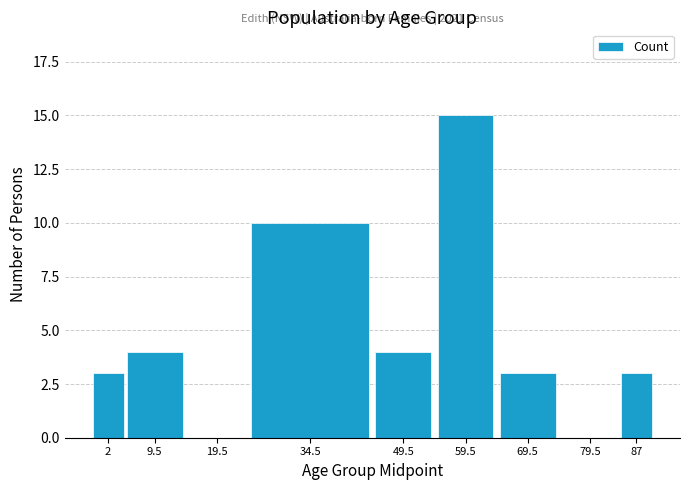

Reading left to right, what are all the values shown in this chart?

2=3	9.5=4	19.5=0	34.5=10	49.5=4	59.5=15	69.5=3	79.5=0	87=3